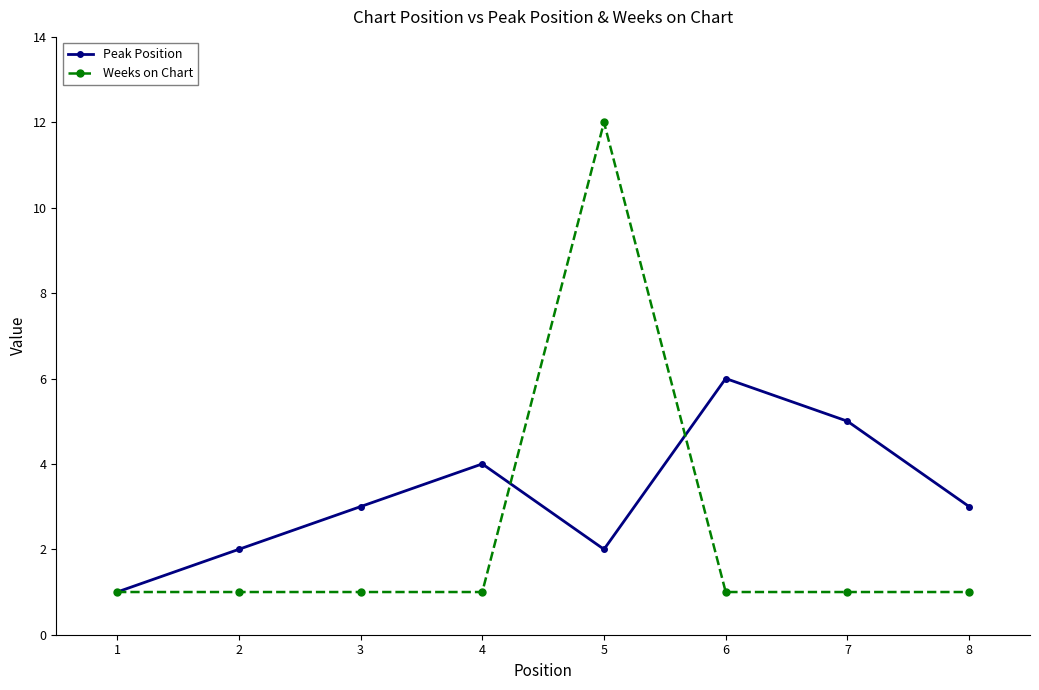

After their last crossing, which series has the higher values: Weeks on Chart or Peak Position?

Peak Position